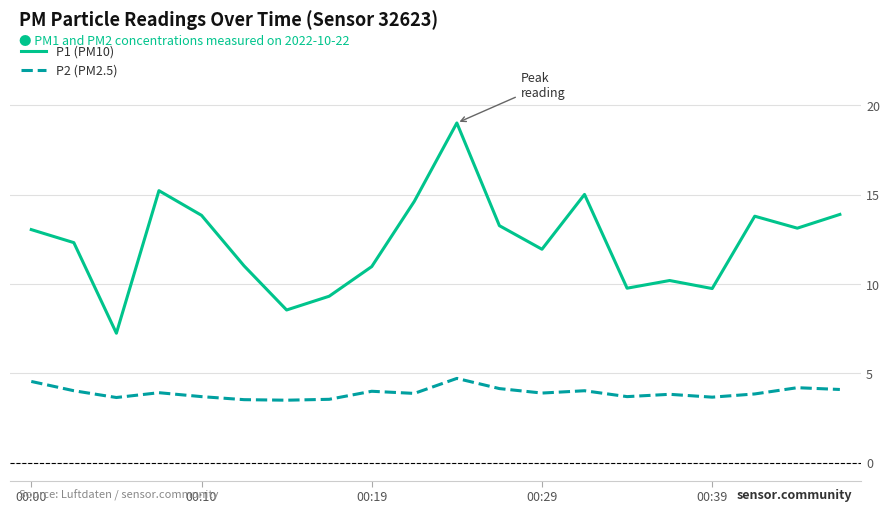

What is the smallest value displayed?

3.5